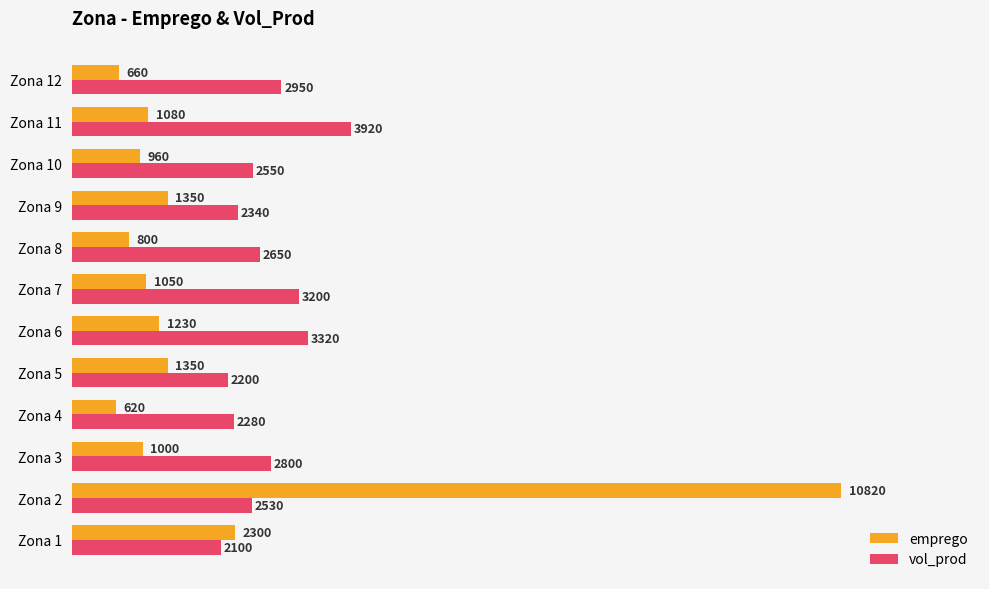

How many data points does each series have?

12